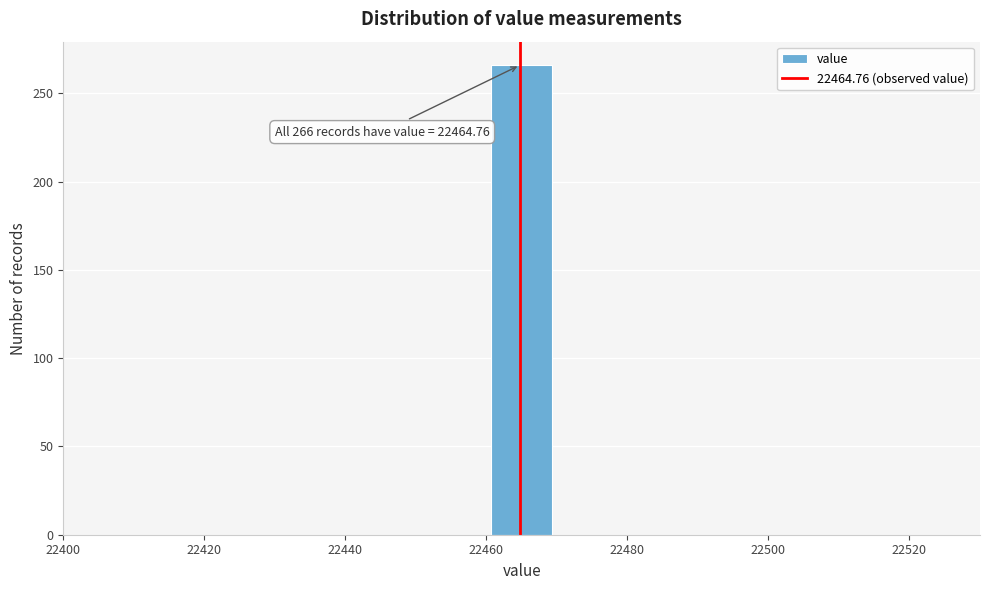

Over which range of the x-axis is the bar tallest?

22460 to 22470